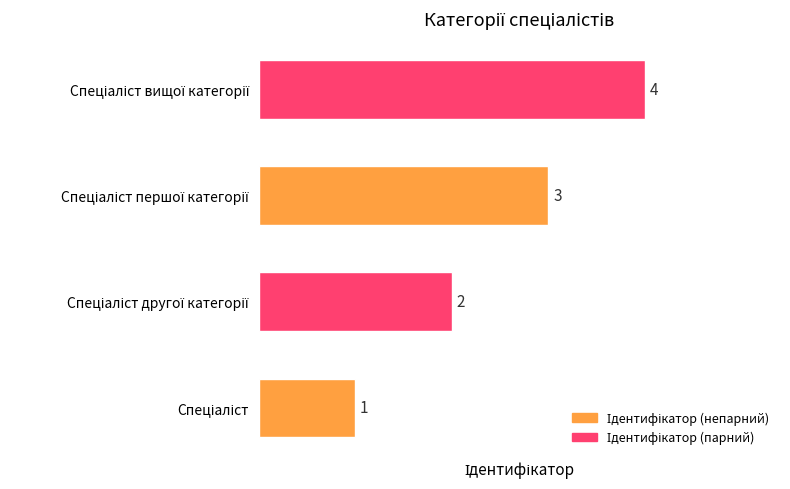

What is the maximum value shown in the chart?

4